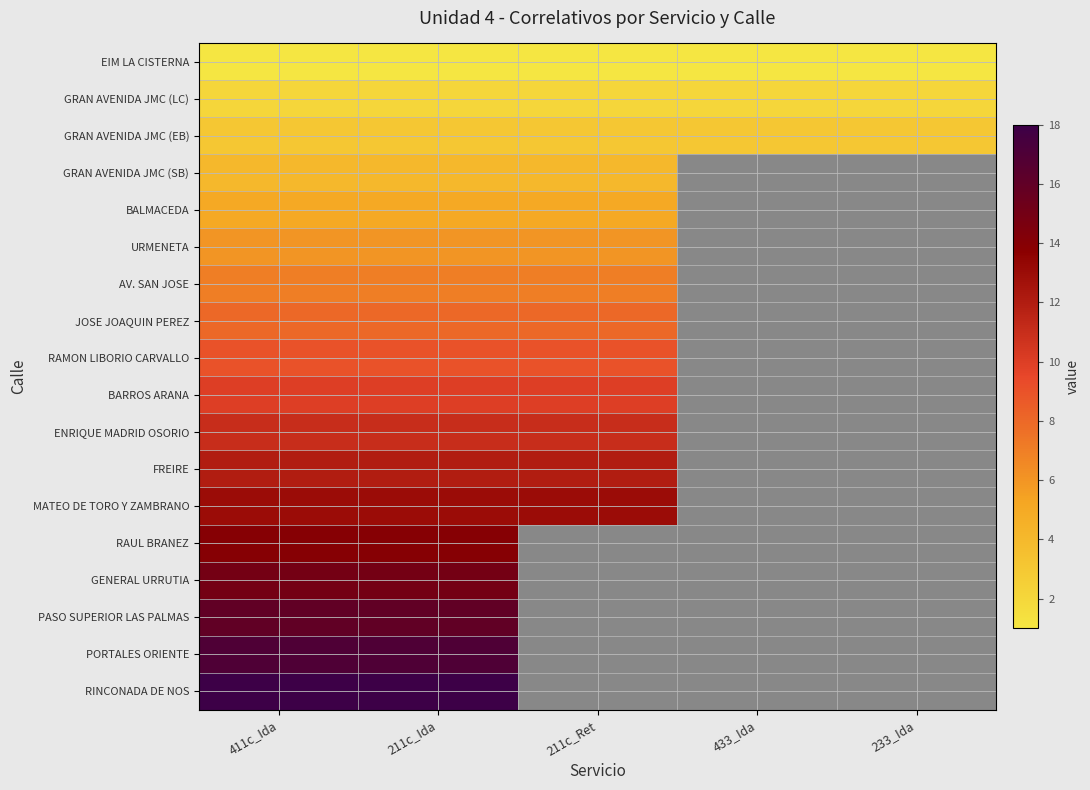

True or false: EIM LA CISTERNA has a value of 1.0 at 433_Ida.

True